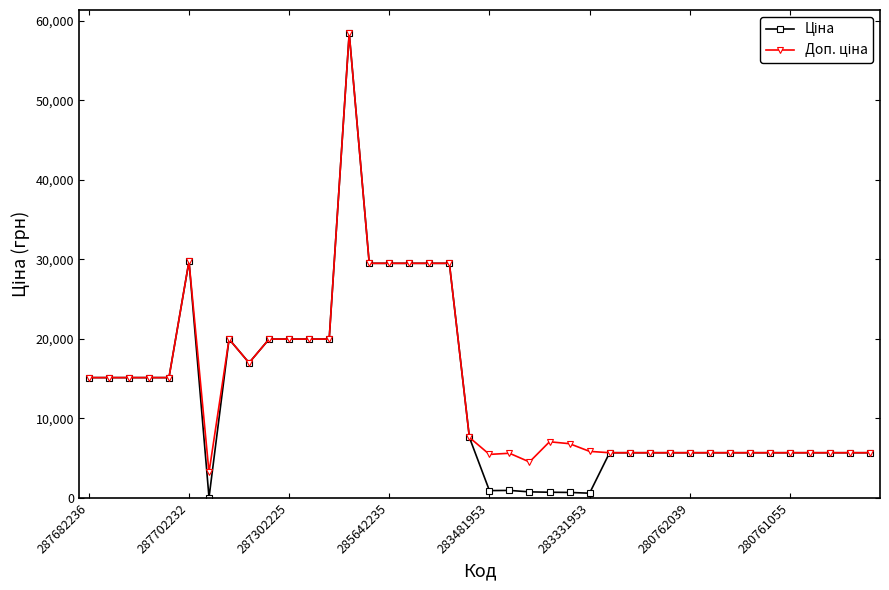

What is the maximum value shown in the chart?

58426.5